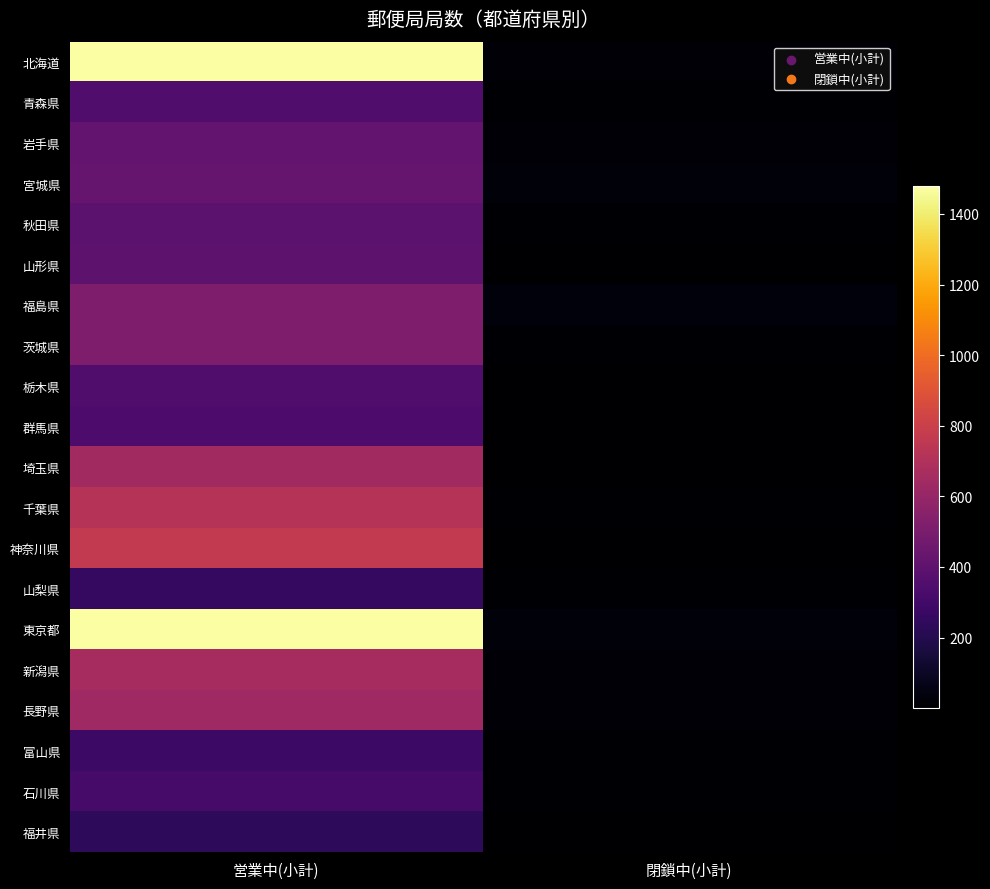

Reading right to left, transcribe all the data shown in this chart.

北海道: 閉鎖中(小計)=22	営業中(小計)=1477
青森県: 閉鎖中(小計)=9	営業中(小計)=353
岩手県: 閉鎖中(小計)=15	営業中(小計)=417
宮城県: 閉鎖中(小計)=29	営業中(小計)=426
秋田県: 閉鎖中(小計)=8	営業中(小計)=393
山形県: 閉鎖中(小計)=3	営業中(小計)=395
福島県: 閉鎖中(小計)=35	営業中(小計)=512
茨城県: 閉鎖中(小計)=7	営業中(小計)=512
栃木県: 閉鎖中(小計)=3	営業中(小計)=352
群馬県: 閉鎖中(小計)=3	営業中(小計)=337
埼玉県: 閉鎖中(小計)=5	営業中(小計)=643
千葉県: 閉鎖中(小計)=8	営業中(小計)=717
神奈川県: 閉鎖中(小計)=1	営業中(小計)=766
山梨県: 閉鎖中(小計)=8	営業中(小計)=258
東京都: 閉鎖中(小計)=25	営業中(小計)=1479
新潟県: 閉鎖中(小計)=13	営業中(小計)=662
長野県: 閉鎖中(小計)=13	営業中(小計)=632
富山県: 閉鎖中(小計)=8	営業中(小計)=281
石川県: 閉鎖中(小計)=7	営業中(小計)=317
福井県: 閉鎖中(小計)=6	営業中(小計)=235